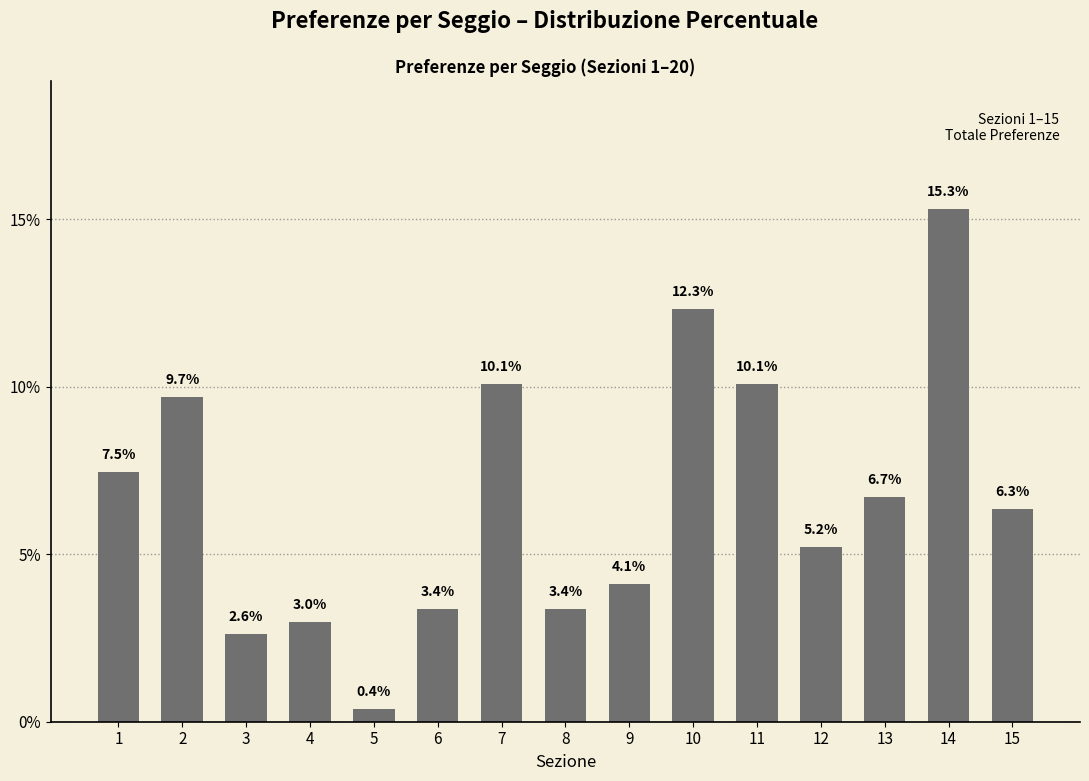

Reading right to left, list all the values displayed in this chart.

6.3	15.3	6.7	5.2	10.1	12.3	4.1	3.4	10.1	3.4	0.4	3.0	2.6	9.7	7.5